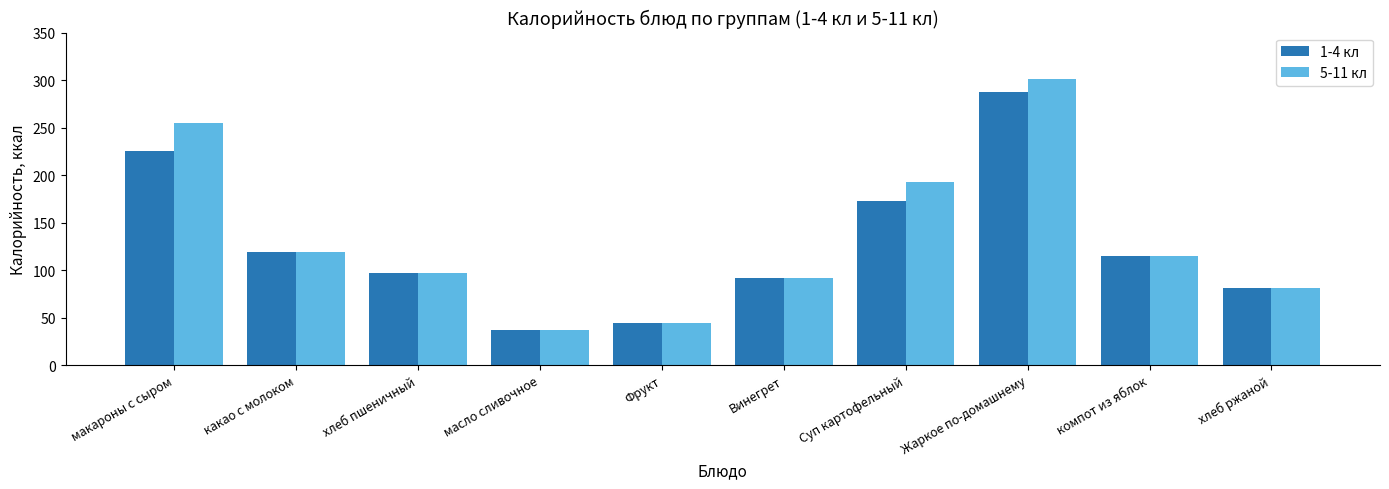

List the series in order of their overall mean, highest first.

5-11 кл, 1-4 кл